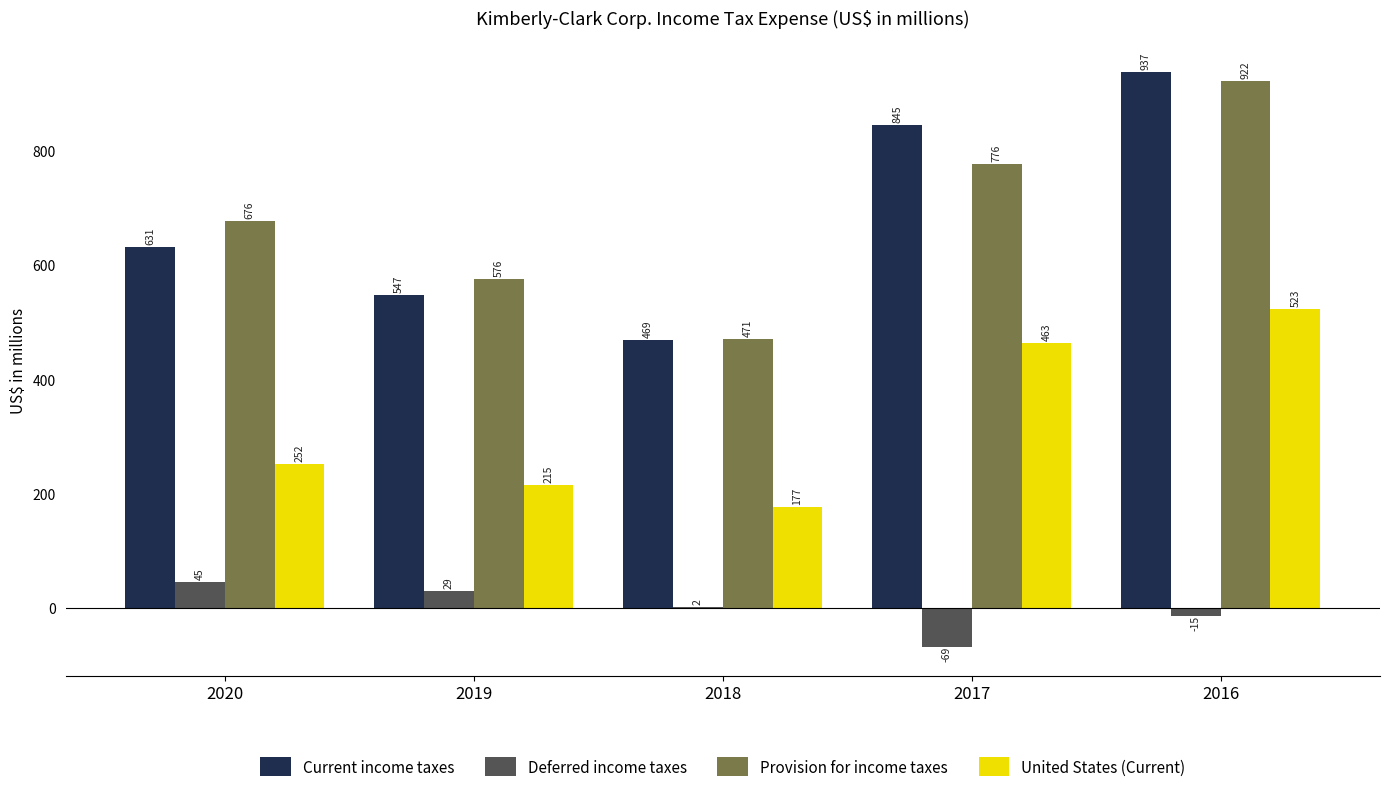

Where is Current income taxes nearest to the value 703?

2020